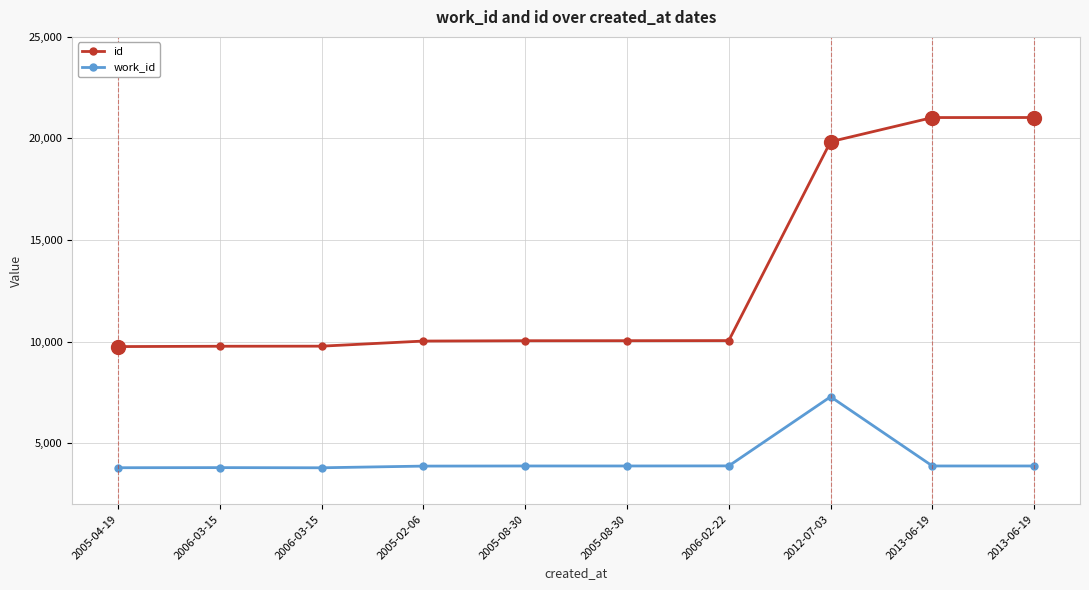

Is the value of id at 2005-04-19 greater than the value of work_id at 2005-04-19?

Yes